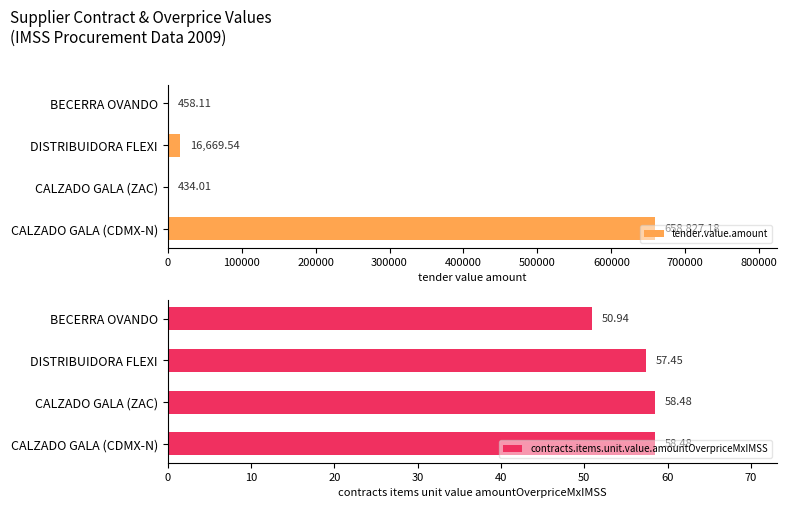

Reading left to right, list all the values displayed in this chart.

tender.value.amount: 0=658827.2	100000=434.0	200000=16669.5	300000=458.1
contracts.items.unit.value.amountOverpriceMxIMSS: 0=58.5	100000=58.5	200000=57.4	300000=50.9